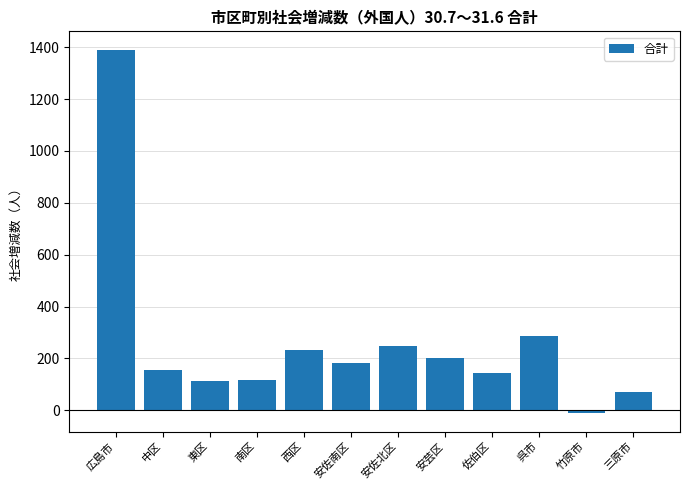

How many values are above zero?

11